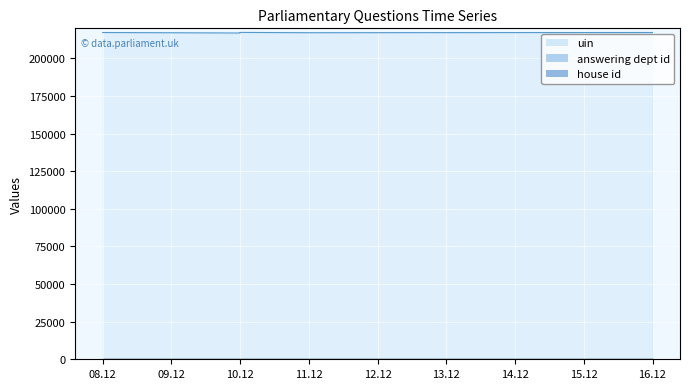

What is the greatest value displayed?

217286